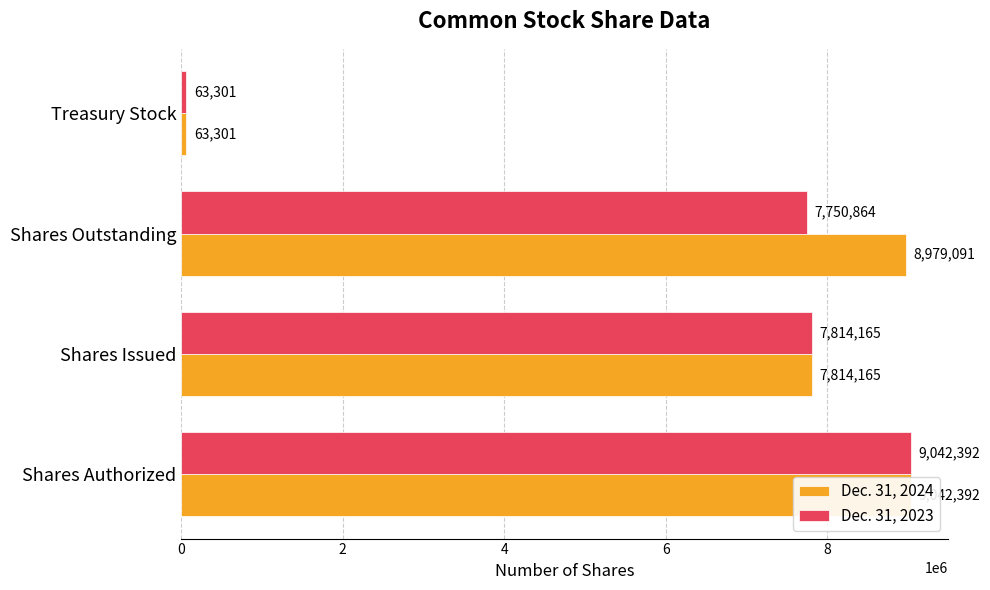

How many data points in Dec. 31, 2023 are less than 7814165?

2